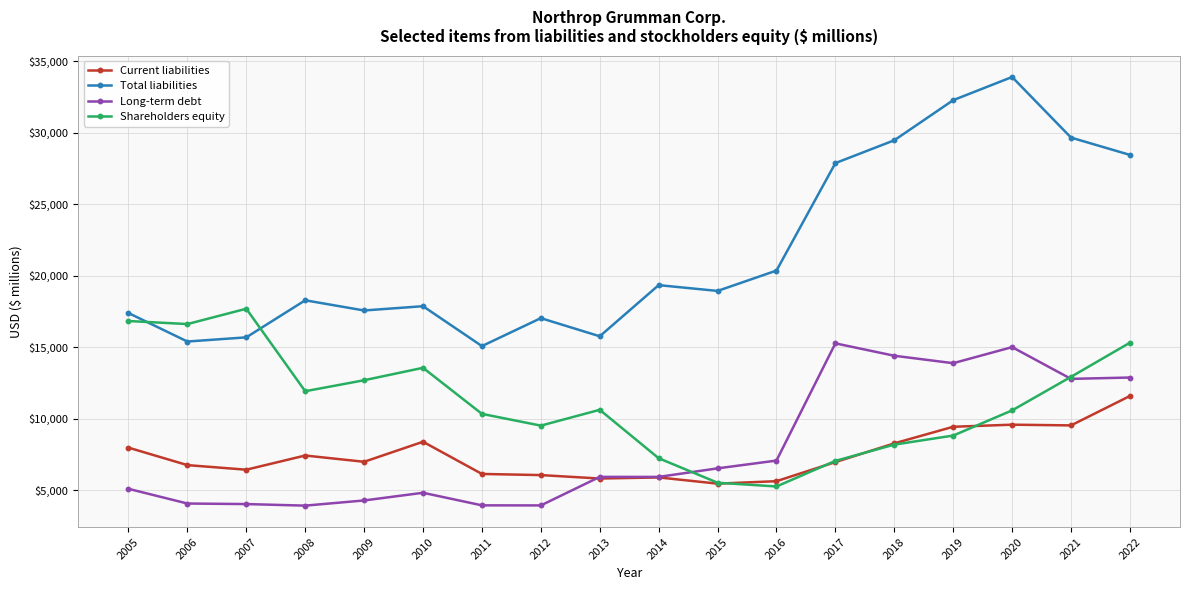

At how many categories does at least one series exceed 14591?

18